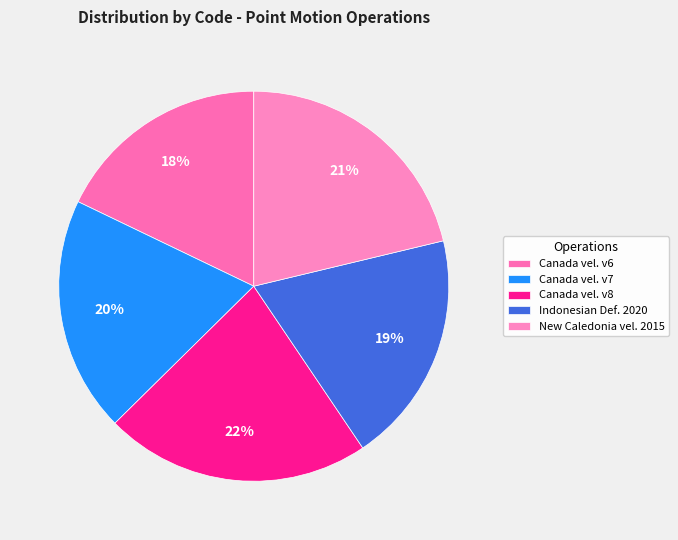

How many slices are in this pie chart?

5